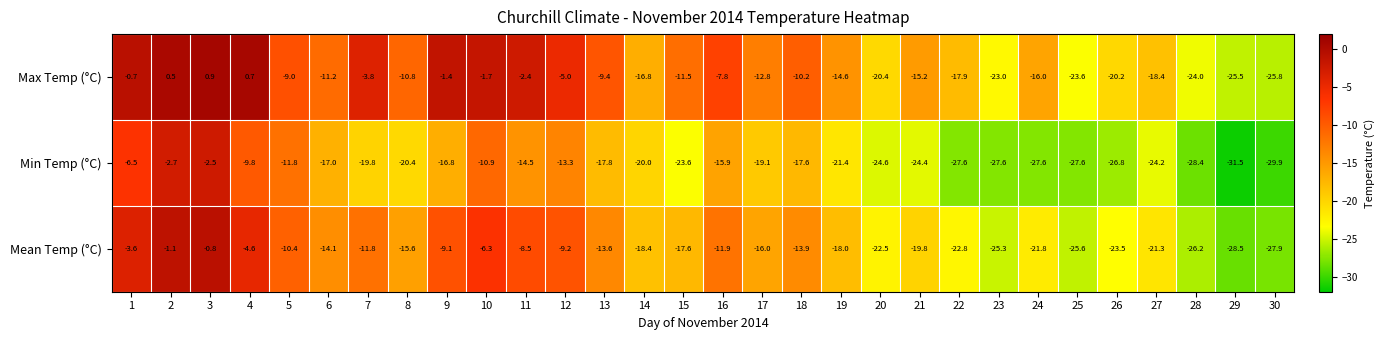

List the series in order of their peak value, highest first.

Max Temp (°C), Mean Temp (°C), Min Temp (°C)